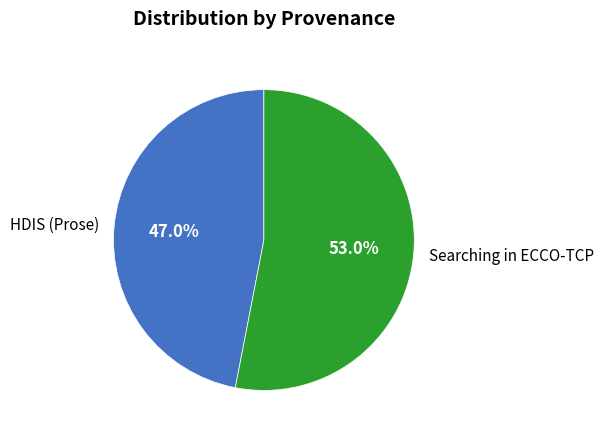

How many segments does this pie chart have?

2